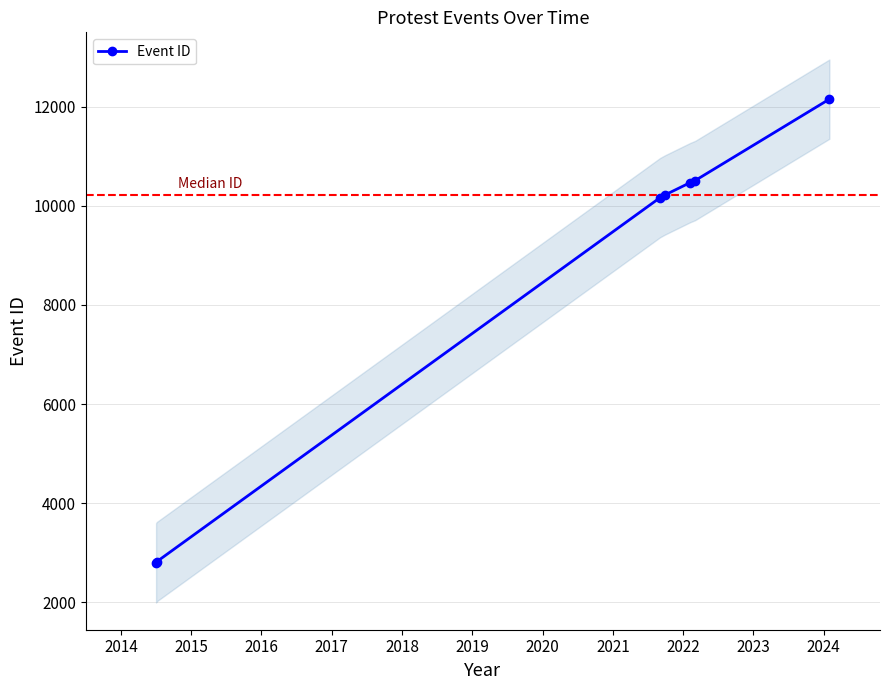

What is the value of the Event ID point at the 5th from the left?

10469